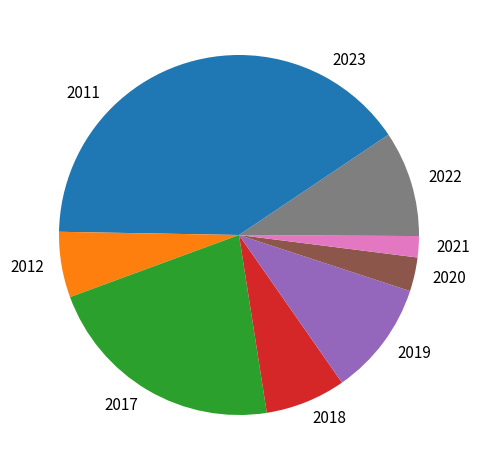

Is the sum of 2012 and 2017 greater than half?

No